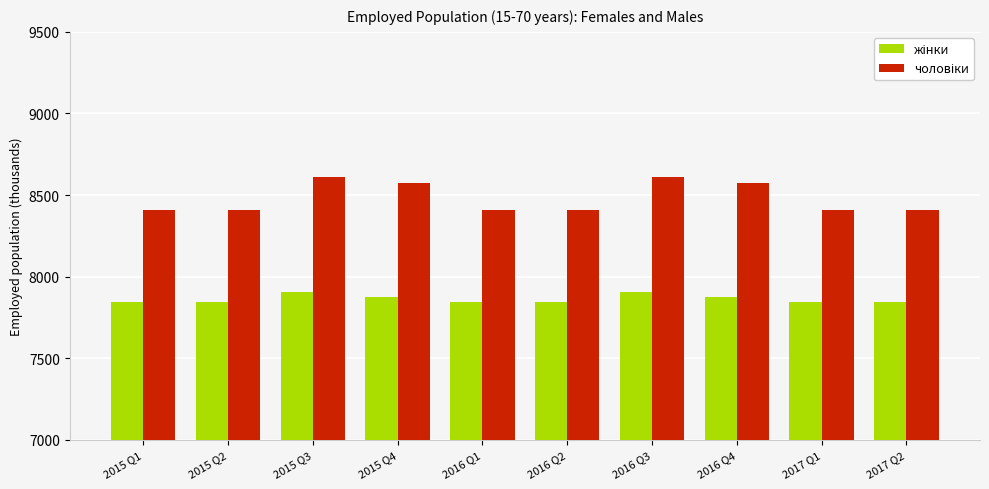

What is the difference between the highest and lowest values at 2015 Q3?

709.0